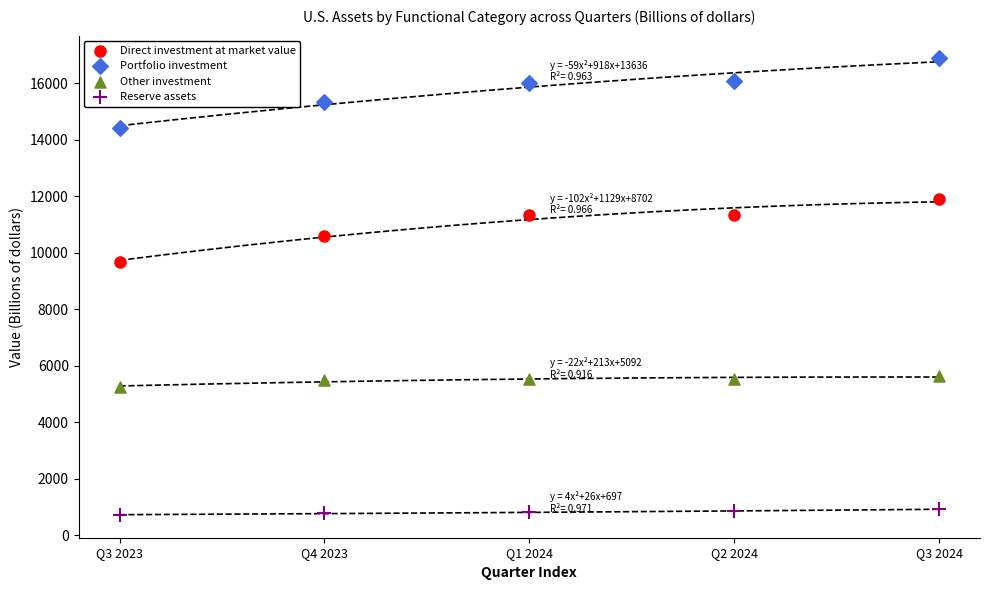

Which series reaches the minimum Y coordinate?

Reserve assets